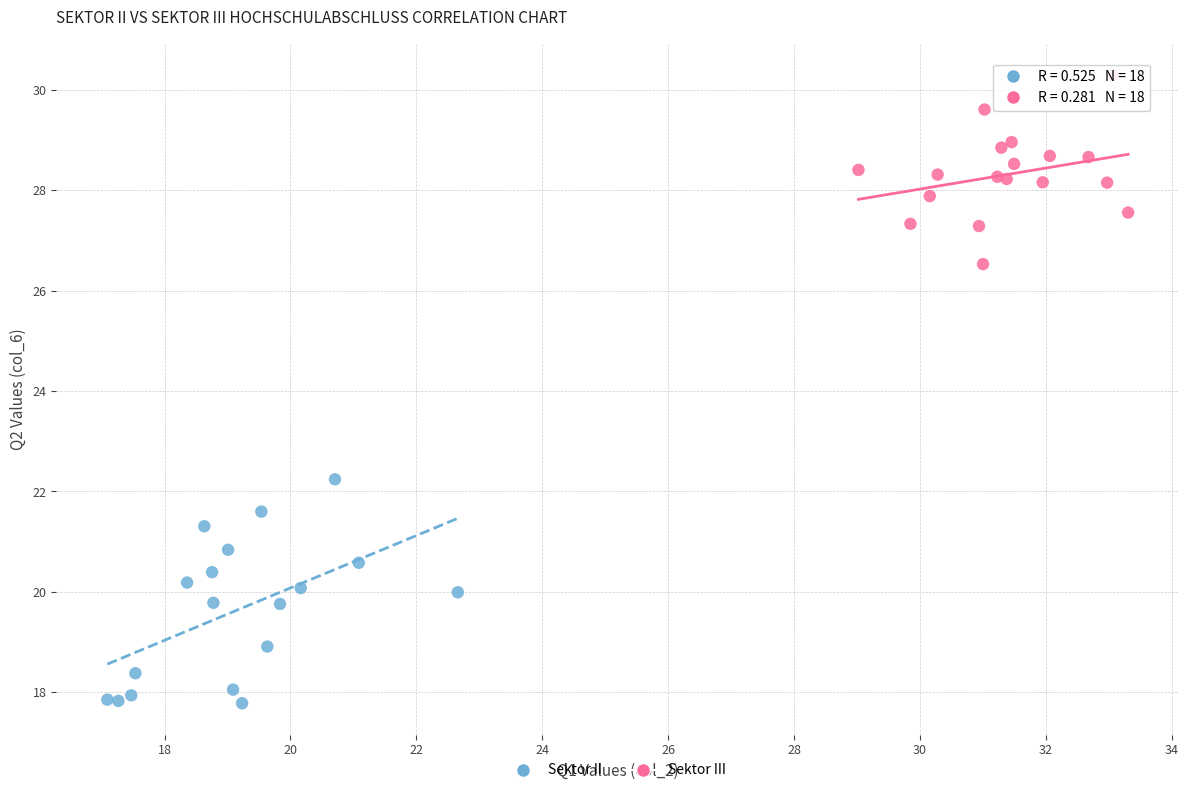

Which series contains the lowest Y value?

Sektor II